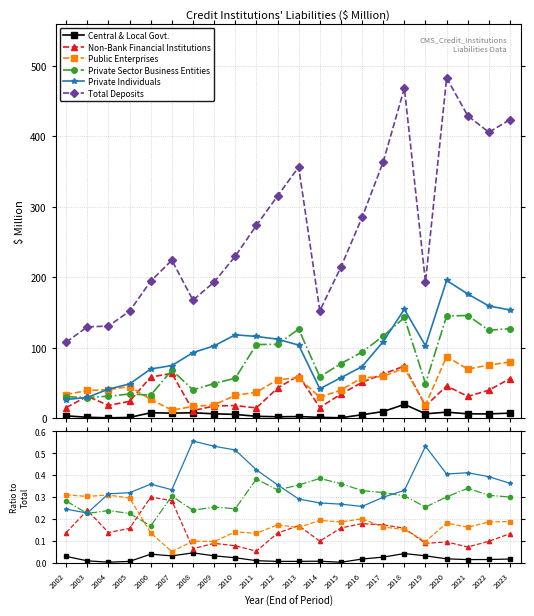

At which label does Central & Local Govt. reach its minimum?

2015